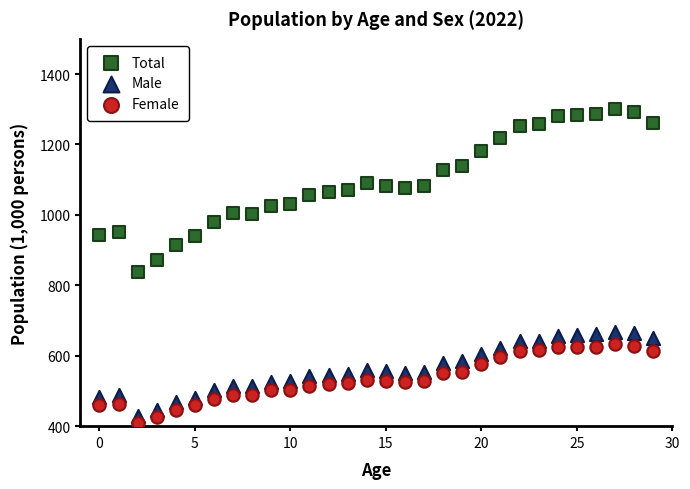

Which series reaches the maximum Y coordinate?

Total